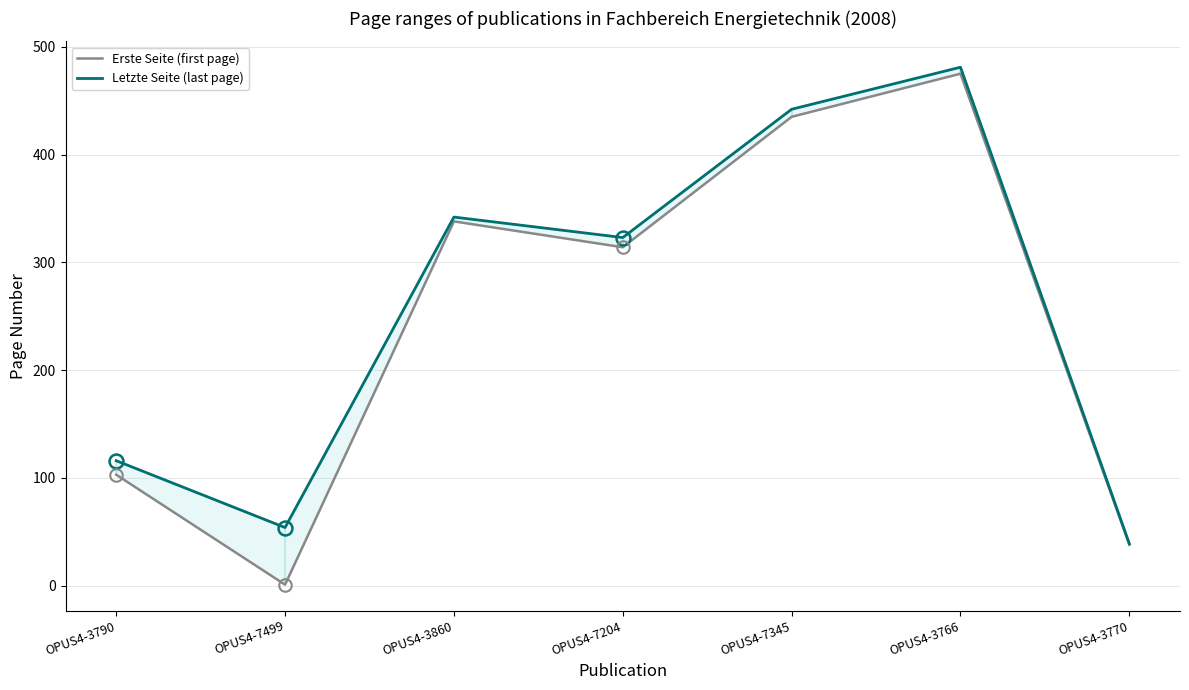

Rank the series at OPUS4-3790 from lowest to highest value.

Erste Seite (first page), Letzte Seite (last page)